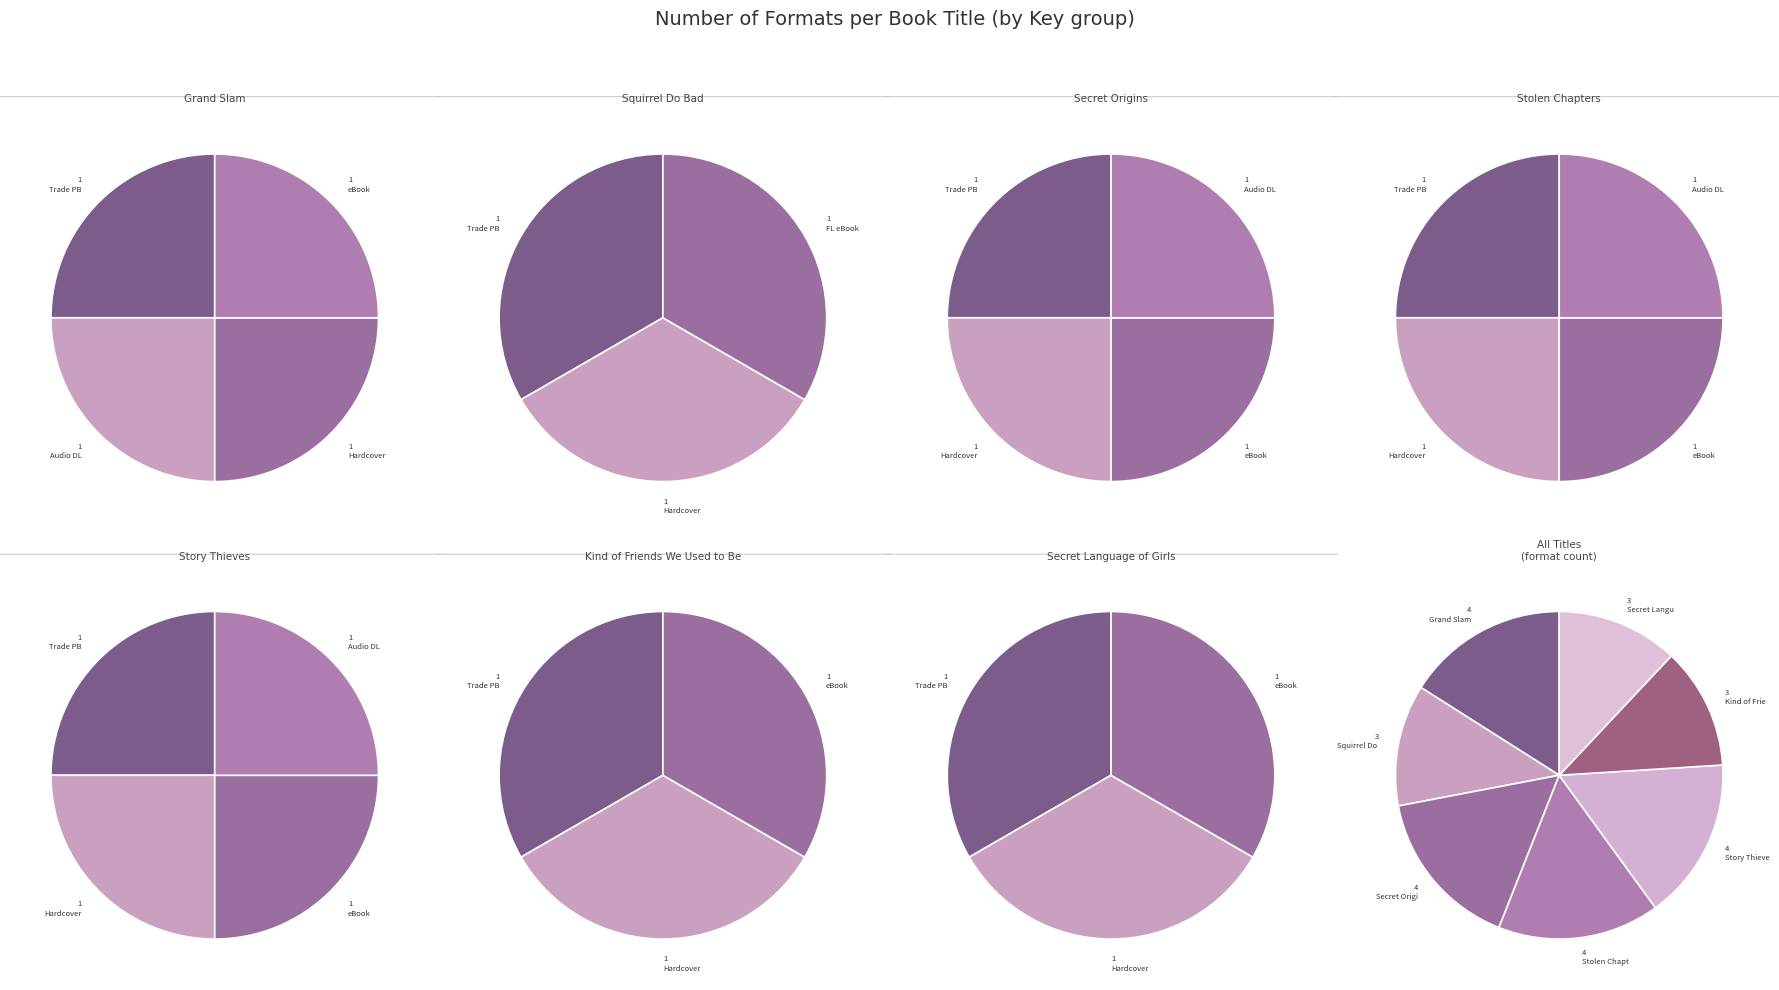

Rank the categories by value from lowest to highest.

Squirrel Do Bad, Kind of Friends We Used to Be, Secret Language of Girls, Grand Slam, Secret Origins, Stolen Chapters, Story Thieves